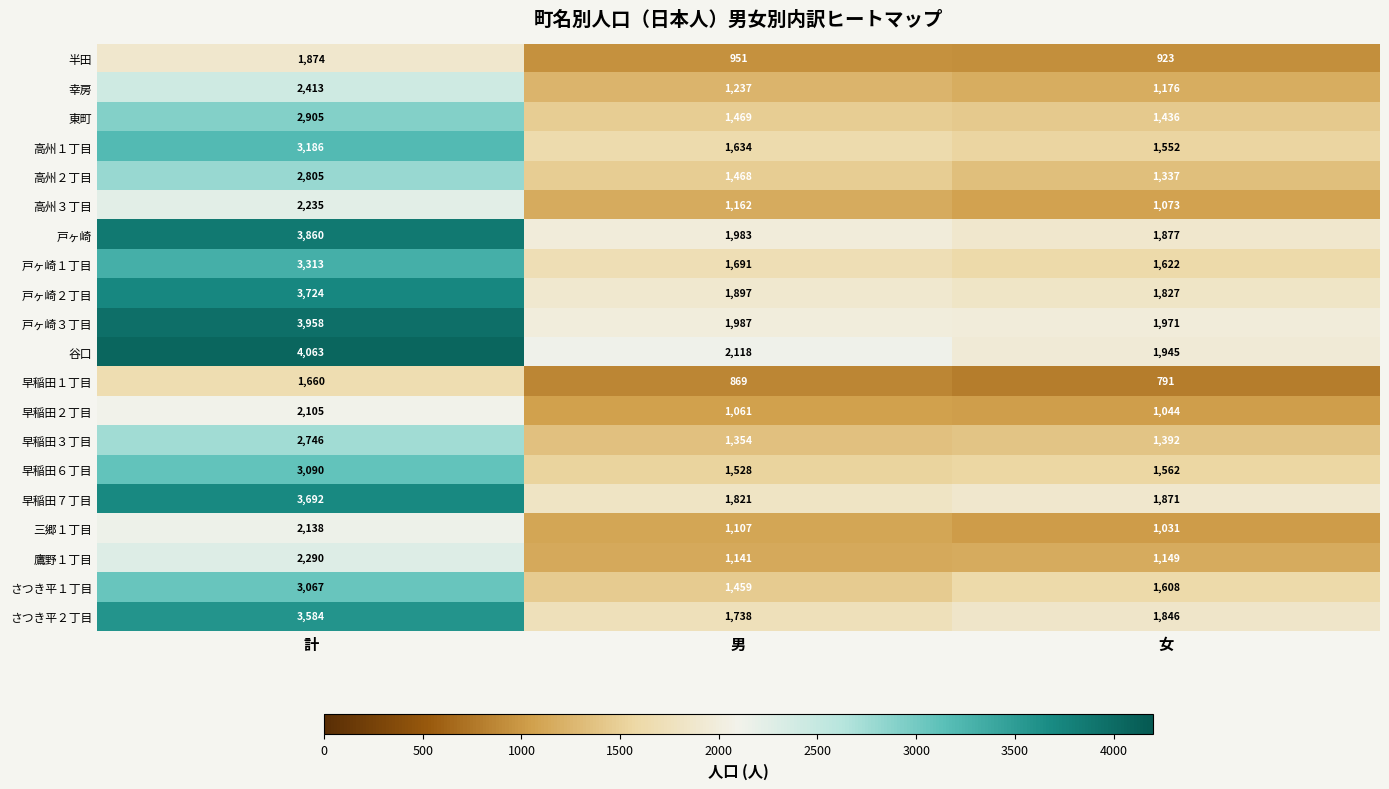

What is the difference between the maximum and minimum values in the 高州１丁目 series?

1634